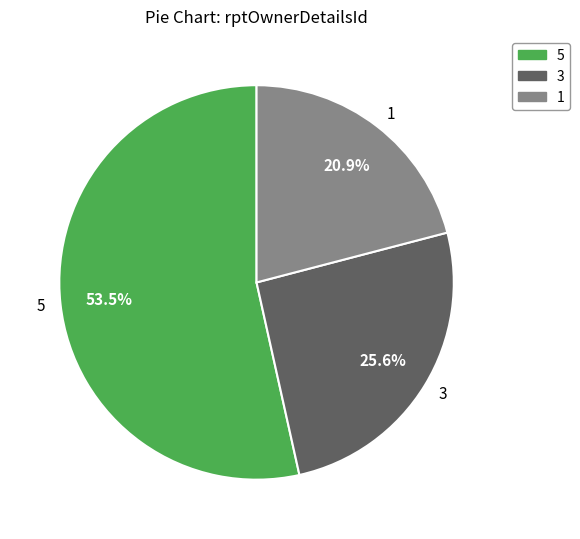

What is the ratio of the value at 1 to the value at 5?

0.4